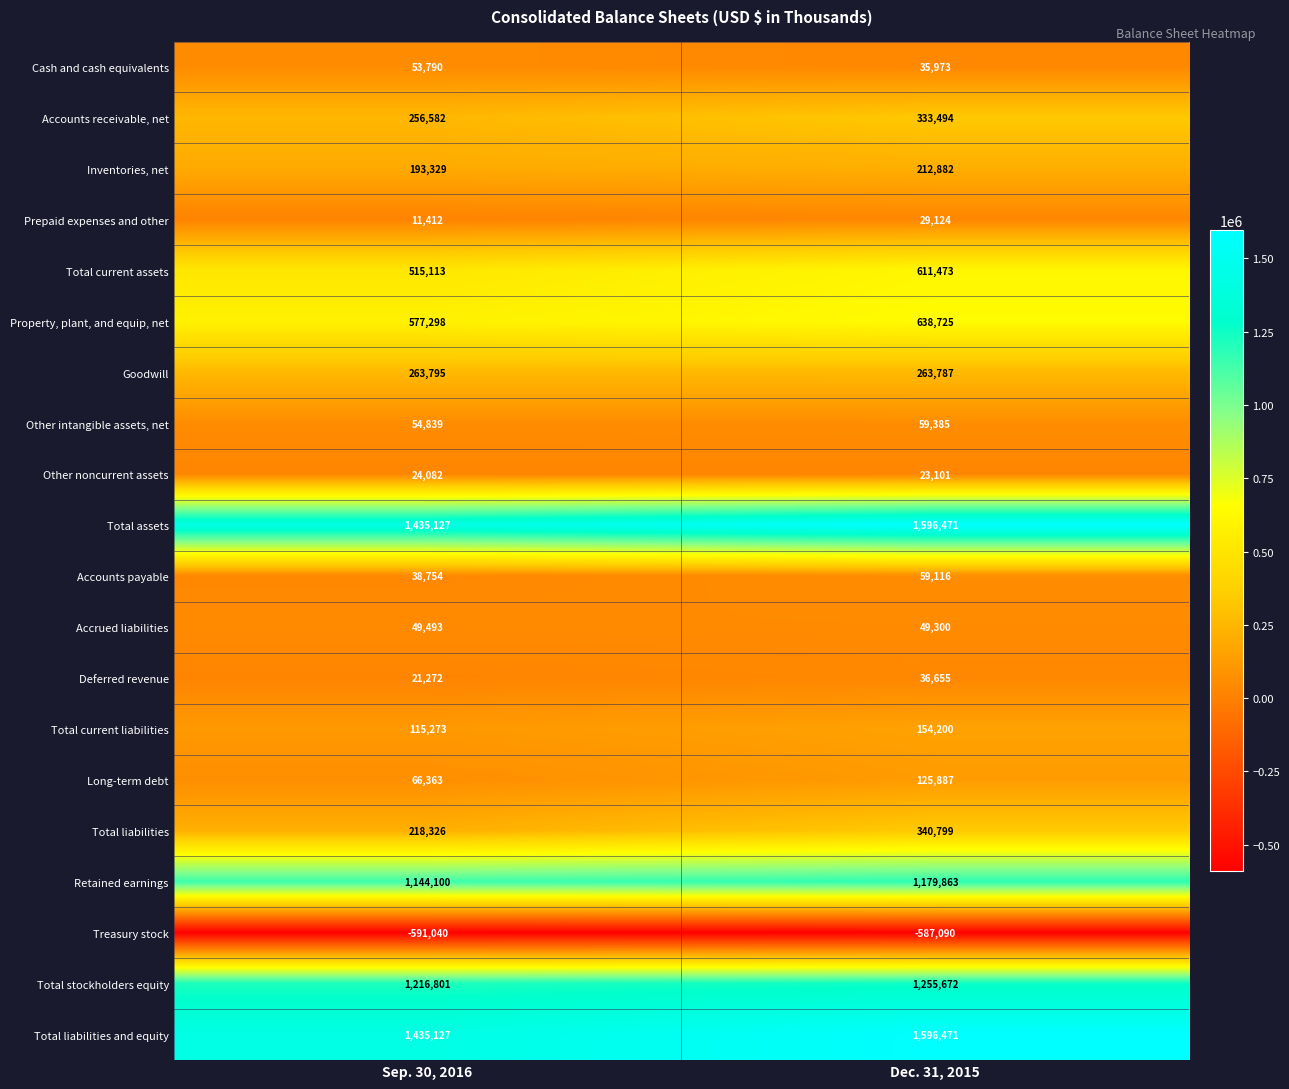

The Goodwill series shows 263787 at Dec. 31, 2015. True or false?

True